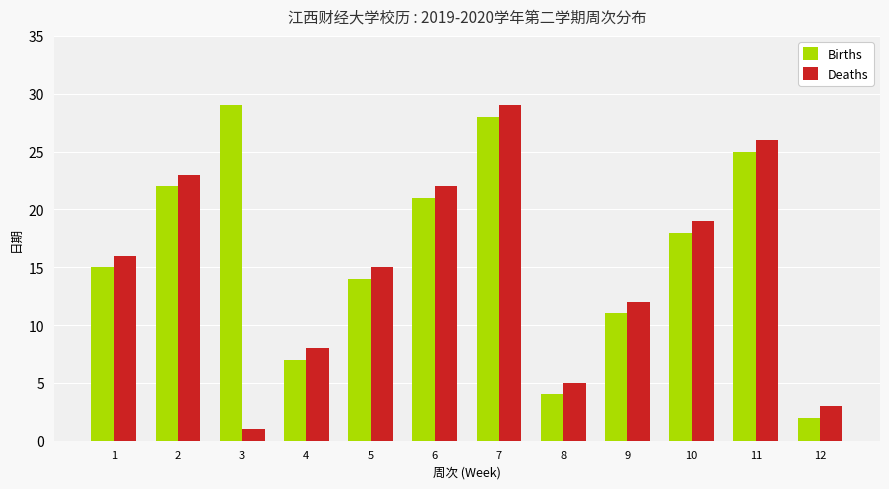

Which series has the largest range (max minus min)?

Deaths